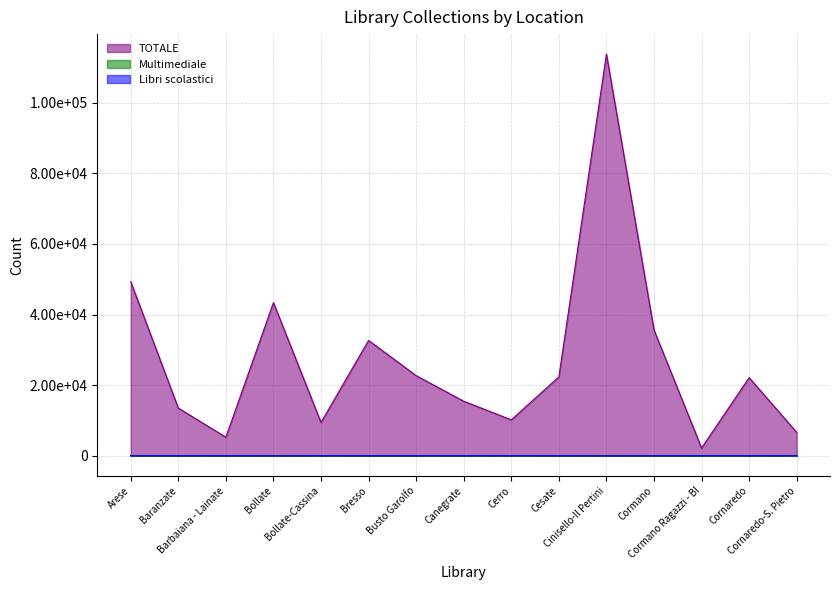

In TOTALE, how many points are higher than both neighbors (excluding endpoints)?

4